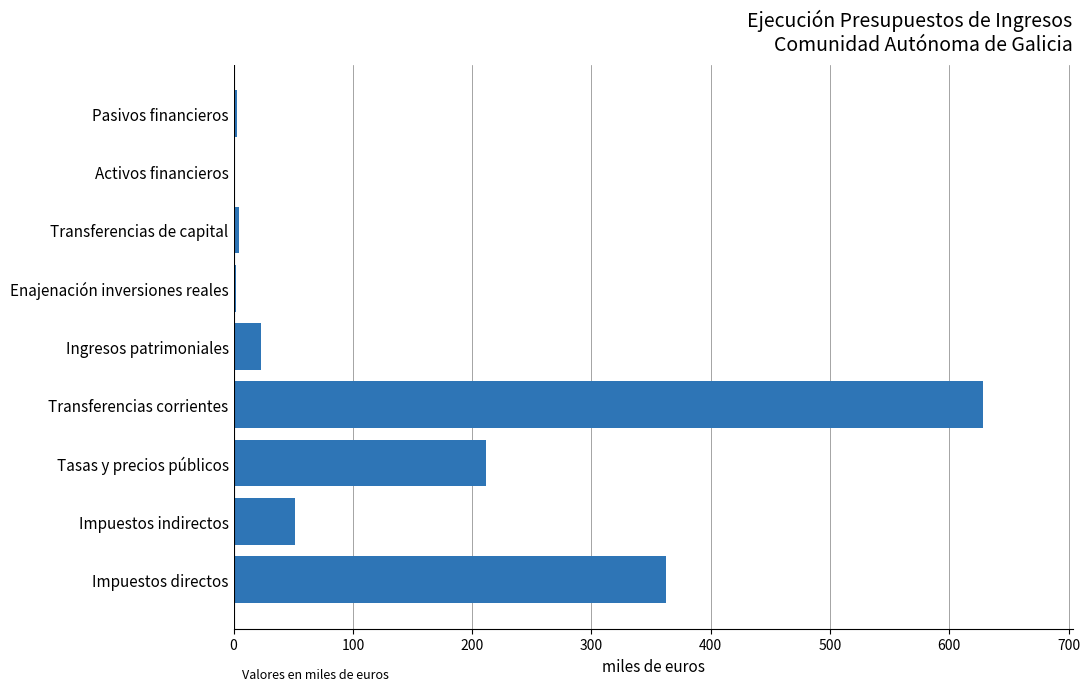

Are the bars horizontal?

Yes